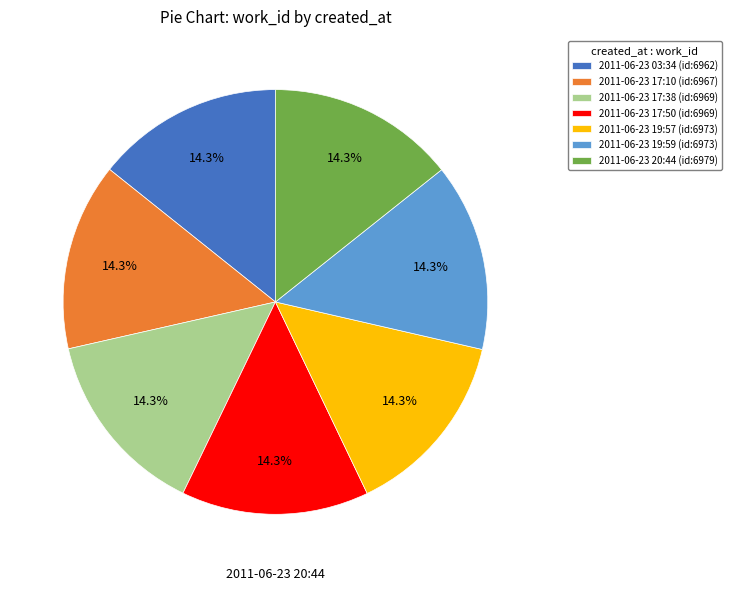

To the nearest percent, what portion does 2011-06-23 19:59 represent?

14%